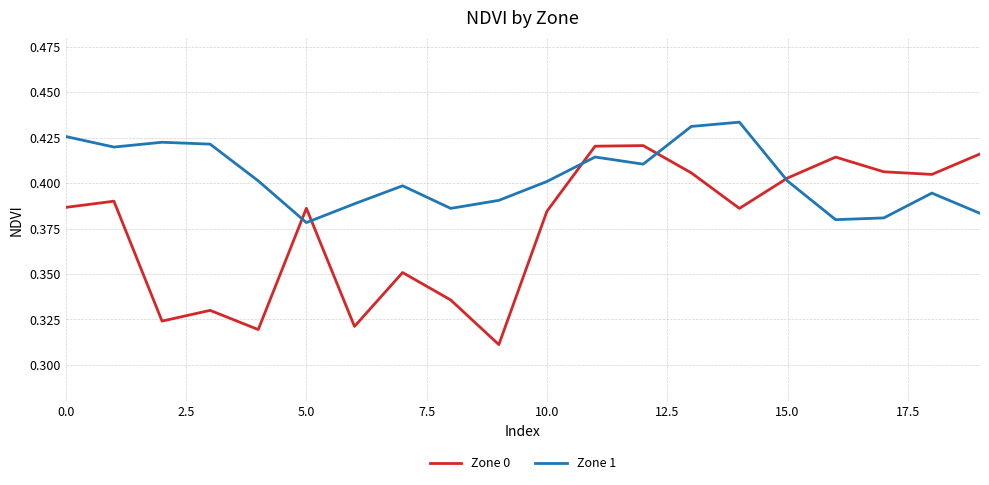

Which series has the largest total across all categories?

Zone 1